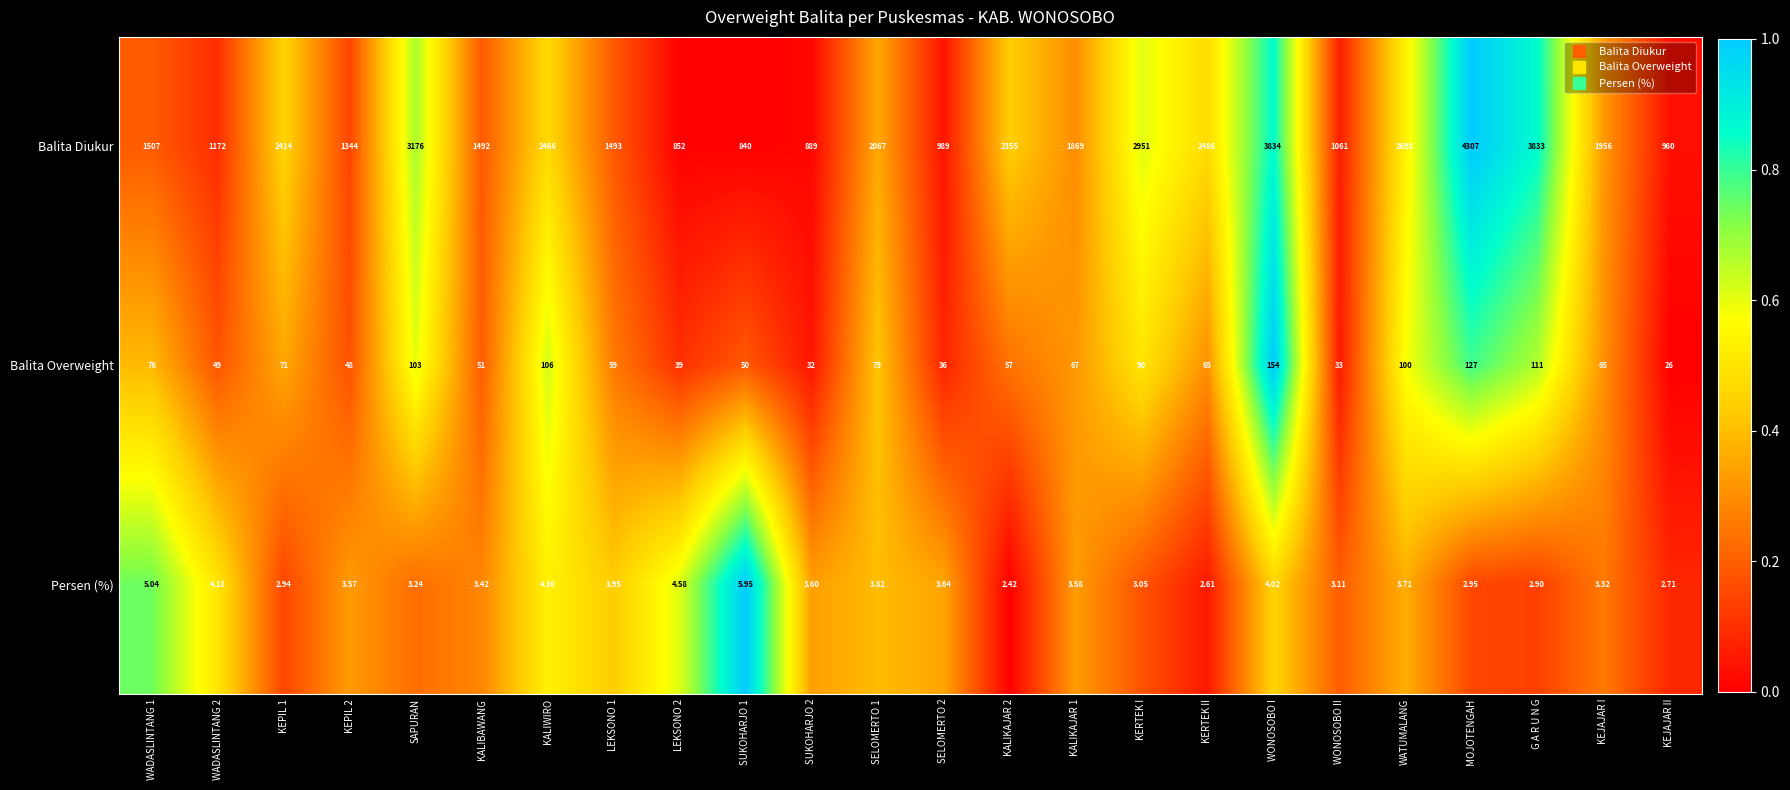

At KALIKAJAR 1, list the series in order from smallest to largest.

Persen (%), Balita Overweight, Balita Diukur